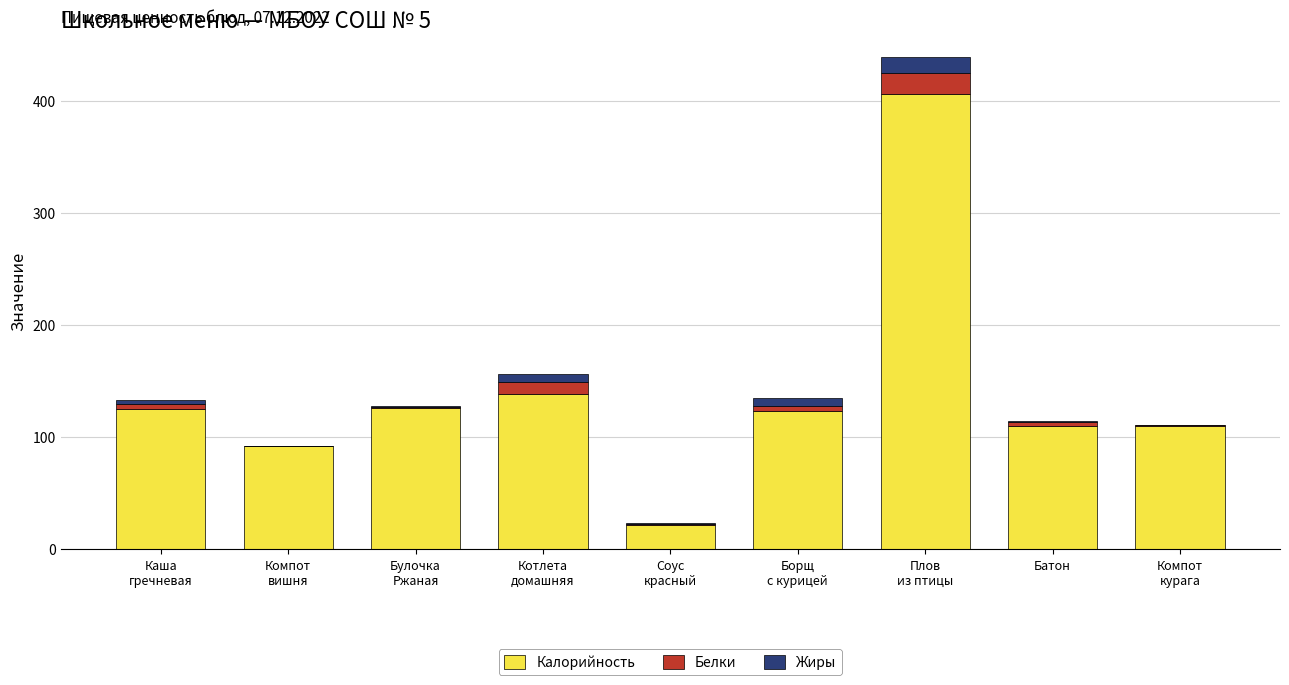

How many values in the Калорийность series exceed 123?

5